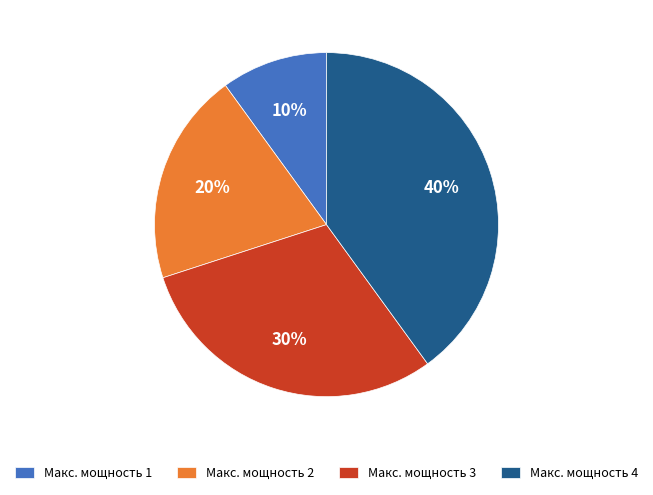

How many slices are in this pie chart?

4